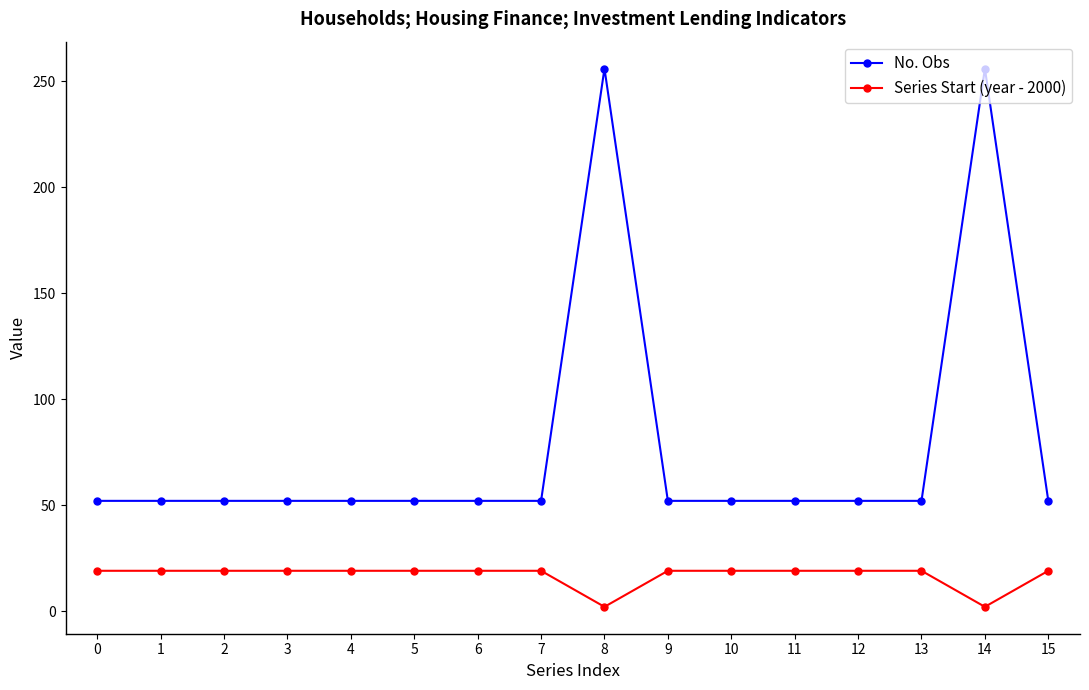

Which series has the largest range (max minus min)?

No. Obs